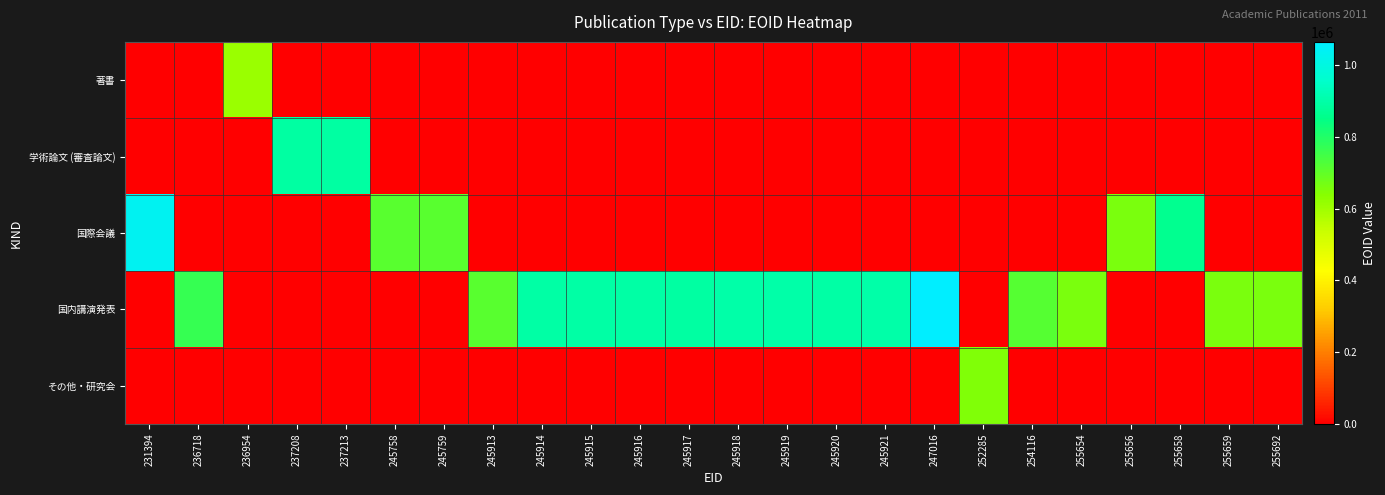

Rank the series at 255654 from highest to lowest value.

国内講演発表, 著書, 学術論文 (審査論文), 国際会議, その他・研究会